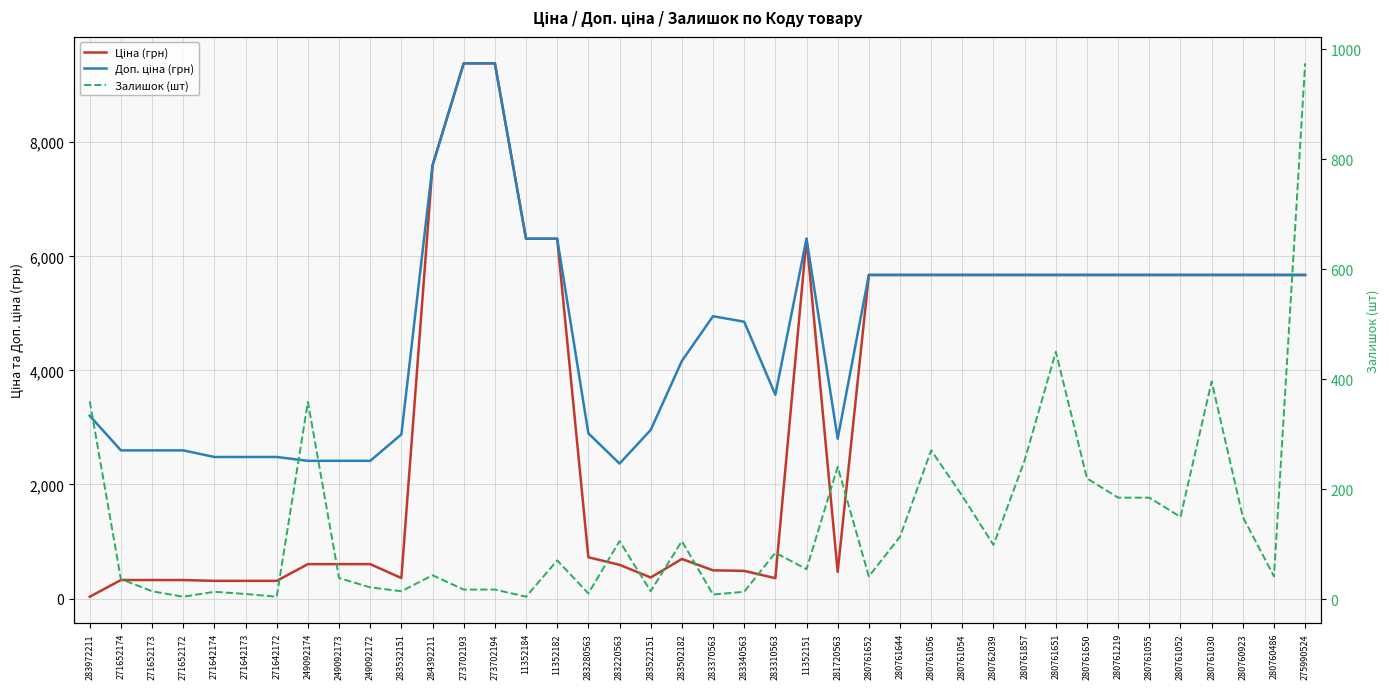

How many values in the Доп. ціна (грн) series exceed 5673?

21